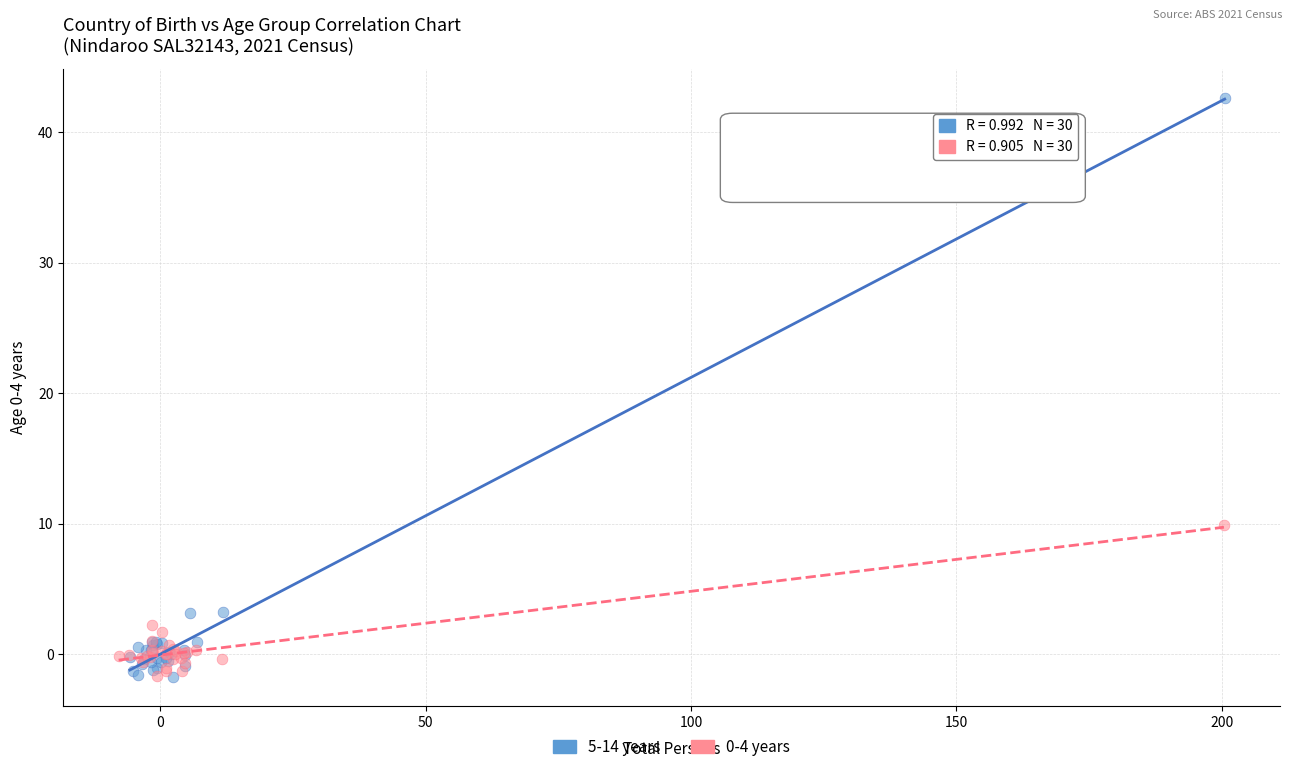

Which series reaches the maximum Y coordinate?

5-14 years